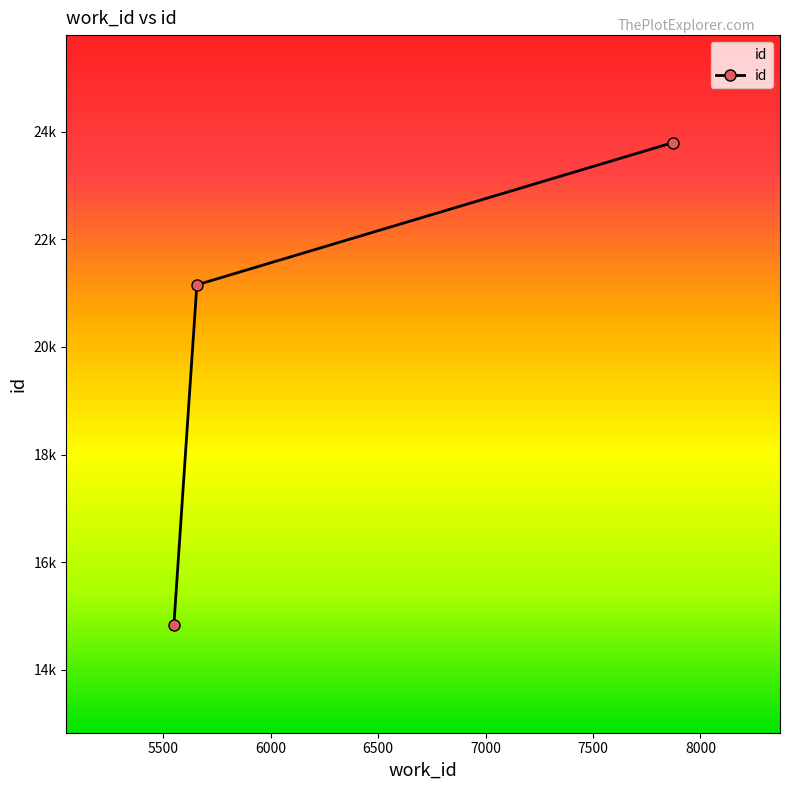

Which label corresponds to the largest value in the chart?

7870